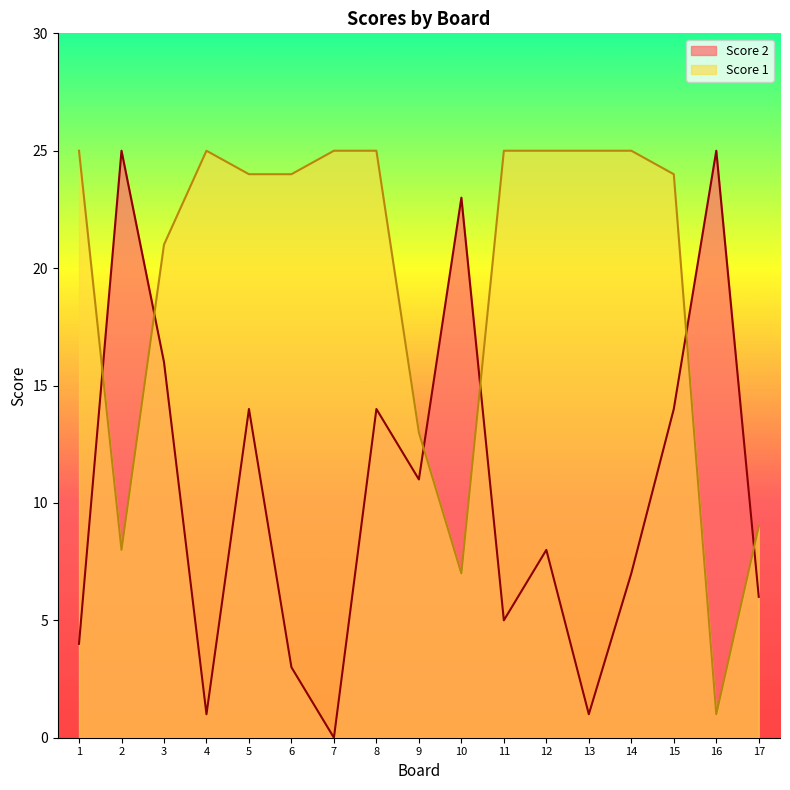

Count the number of categories in the chart.

17